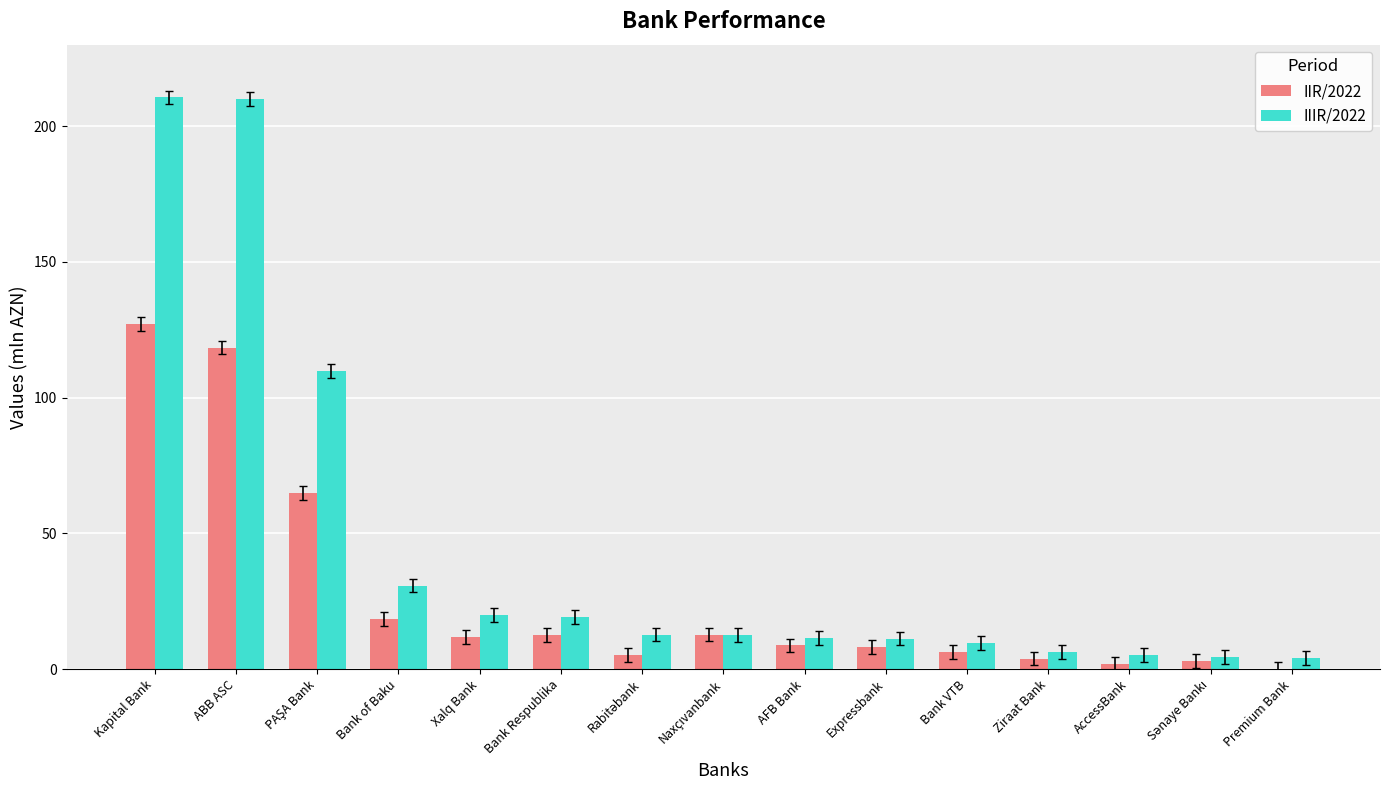

What is the sum of all IIR/2022 values?

402.6